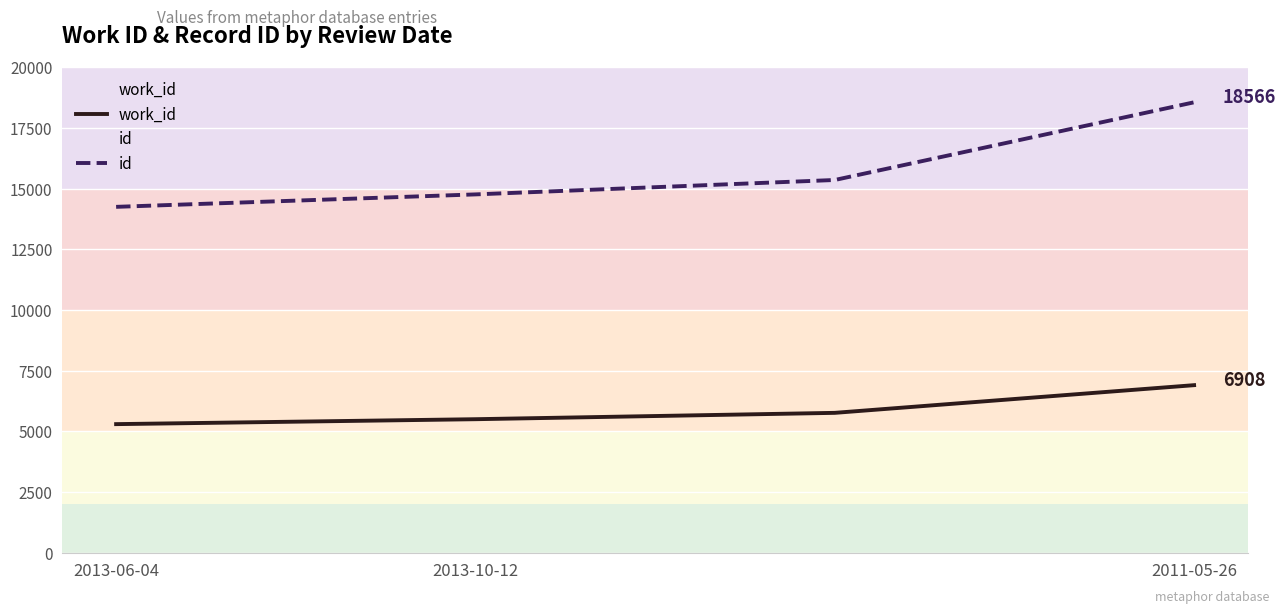

What are all the series names shown in the legend?

work_id, id